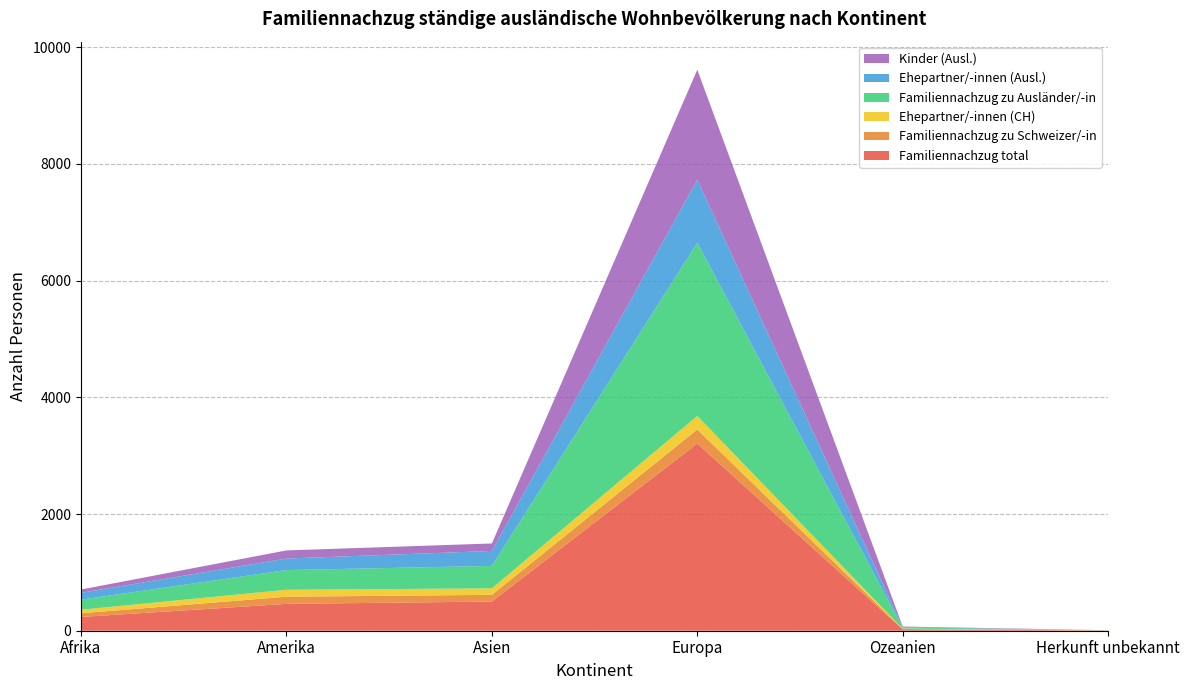

Reading left to right, what are all the values shown in this chart?

Familiennachzug total: Afrika=236	Amerika=460	Asien=500	Europa=3208	Ozeanien=24	Herkunft unbekannt=3
Familiennachzug zu Schweizer/-in: Afrika=63	Amerika=123	Asien=115	Europa=240	Ozeanien=6	Herkunft unbekannt=2
Ehepartner/-innen (CH): Afrika=61	Amerika=119	Asien=111	Europa=232	Ozeanien=6	Herkunft unbekannt=2
Familiennachzug zu Ausländer/-in: Afrika=173	Amerika=337	Asien=385	Europa=2968	Ozeanien=18	Herkunft unbekannt=1
Ehepartner/-innen (Ausl.): Afrika=116	Amerika=198	Asien=256	Europa=1080	Ozeanien=9	Herkunft unbekannt=1
Kinder (Ausl.): Afrika=57	Amerika=139	Asien=128	Europa=1885	Ozeanien=9	Herkunft unbekannt=0